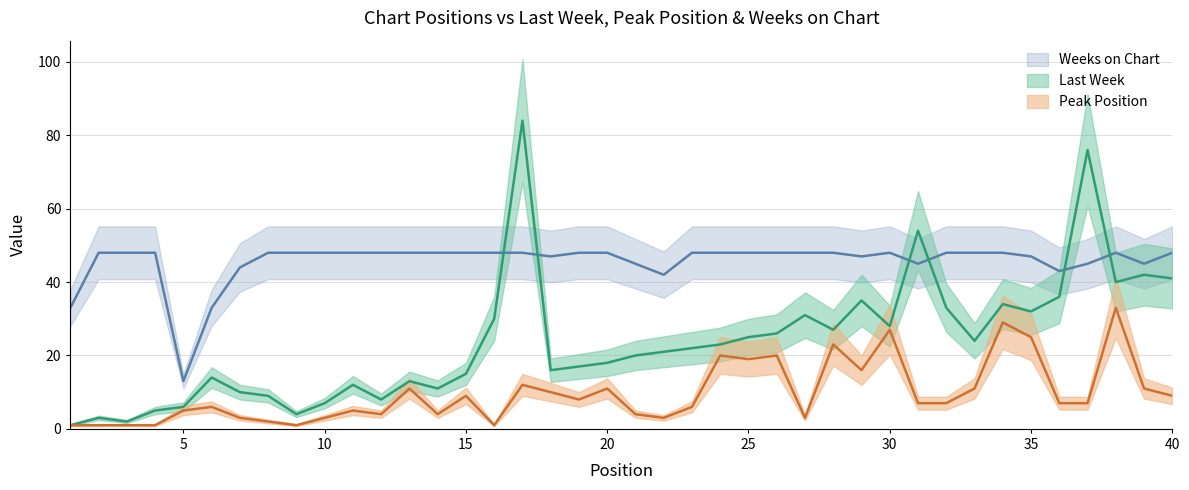

Which series changed the most between 6 and 38?

Peak Position